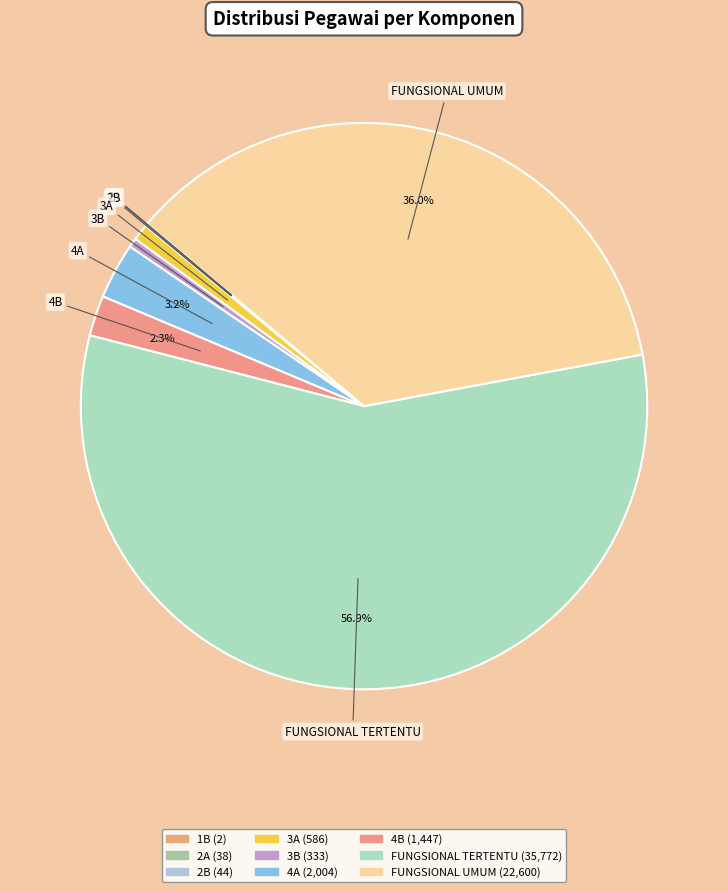

Combined, do 4A and 3B account for over 50%?

No